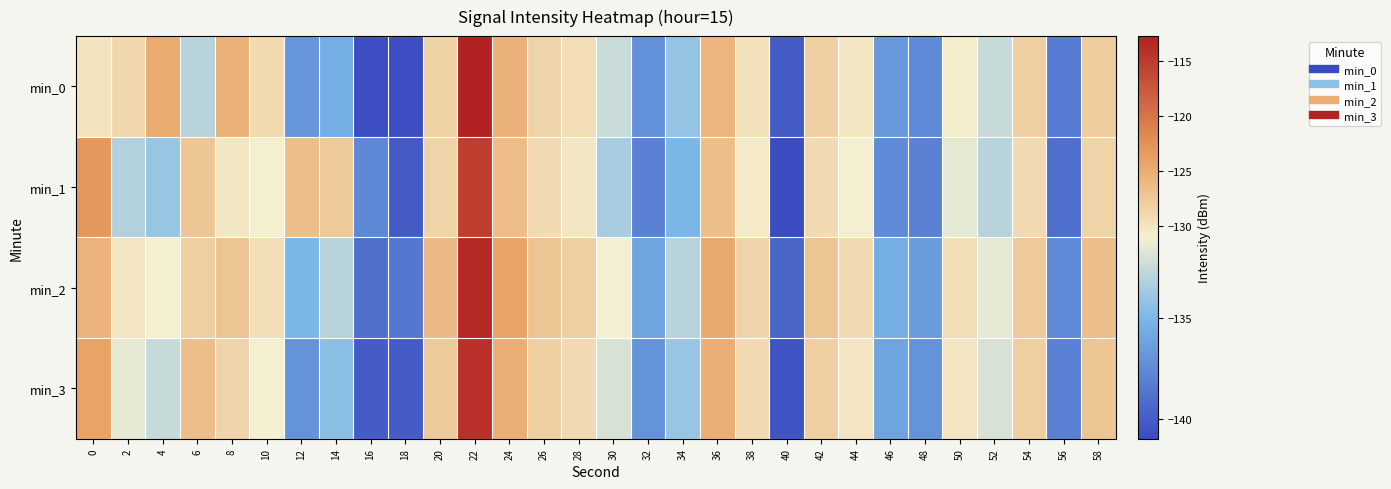

Which series has the largest range (max minus min)?

min_0